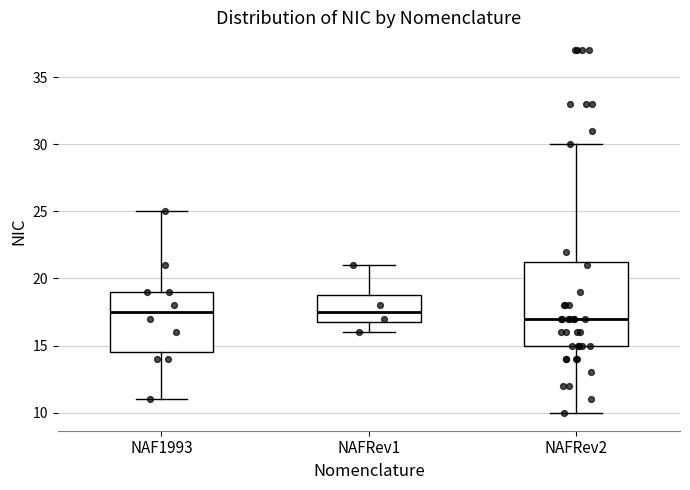

Where does the median line of the box for NAFRev2 sit on the y-axis? The values are not printed on the chart, so give them approximately, as read against the axis.

17.0